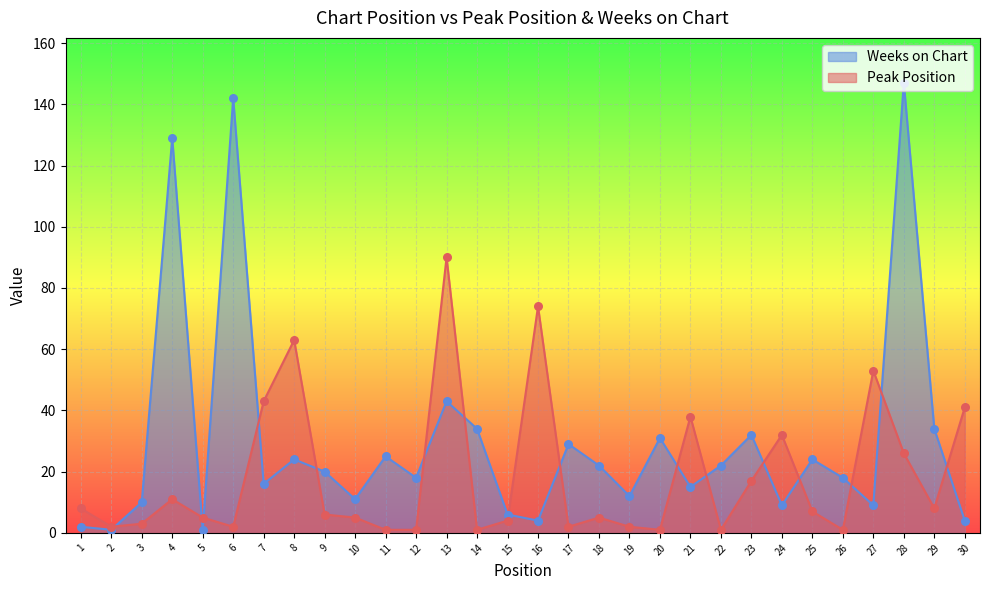

Which series has the widest spread of Y values?

Weeks on Chart